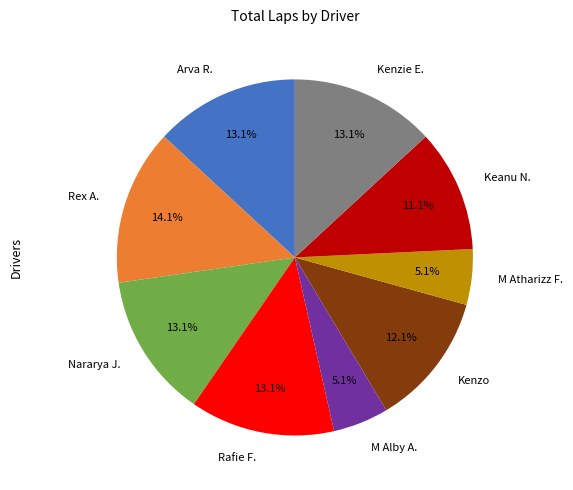

Is there a majority slice in this chart?

No